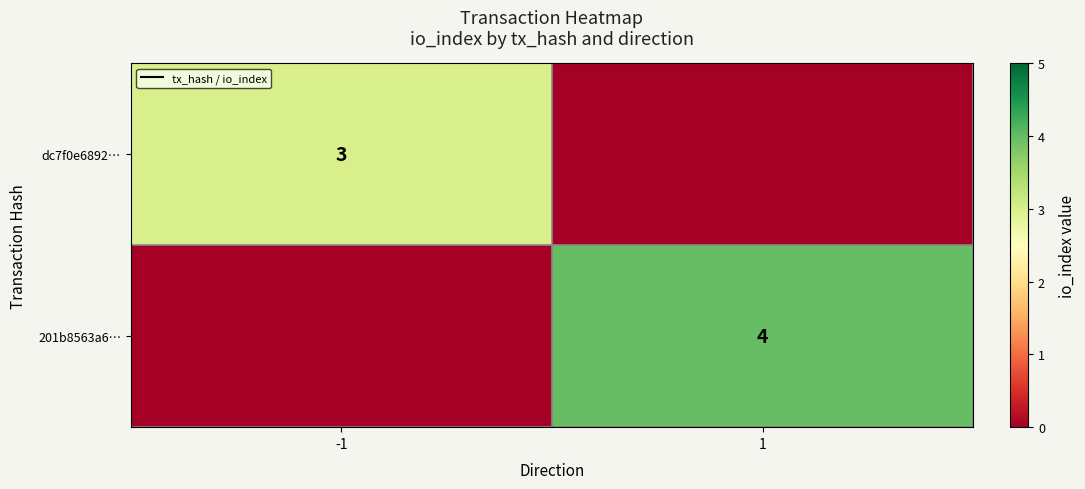

True or false: dc7f0e6892… has a value of 4 at -1.

False